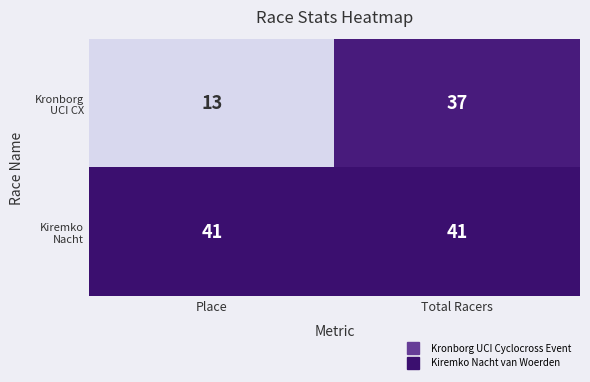

What is the spread (max minus min) of values at Total Racers?

4